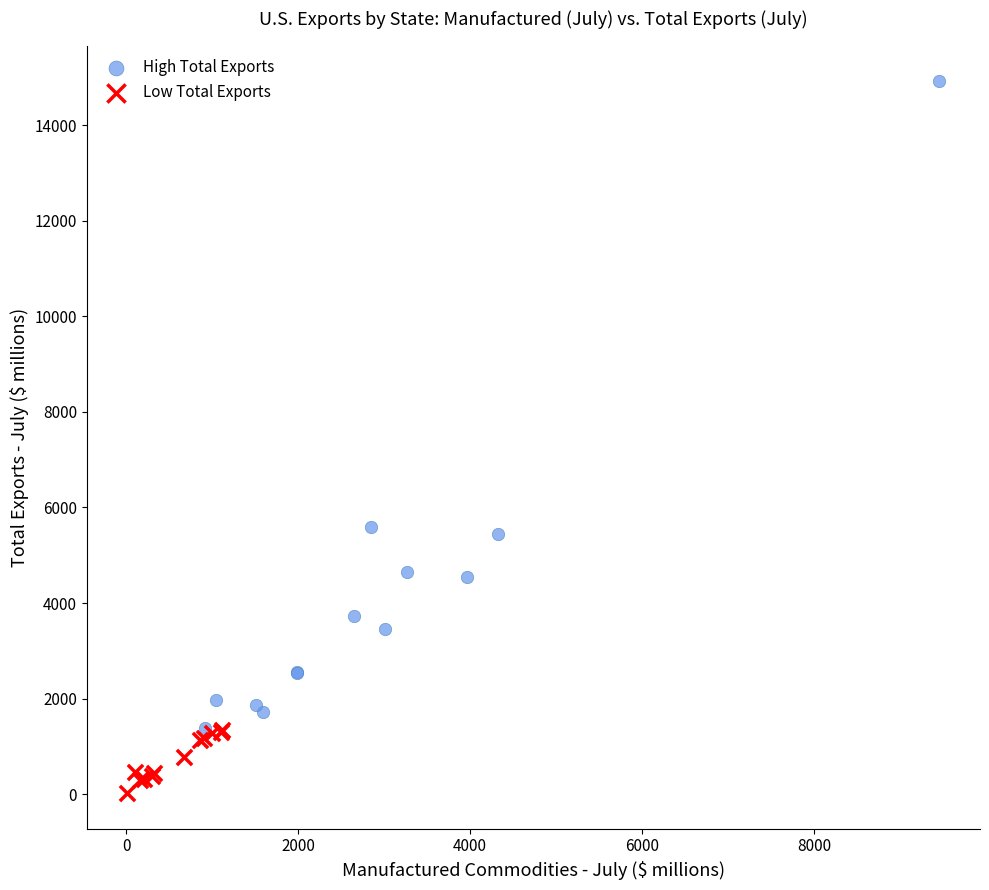

Which series reaches the maximum Y coordinate?

High Total Exports